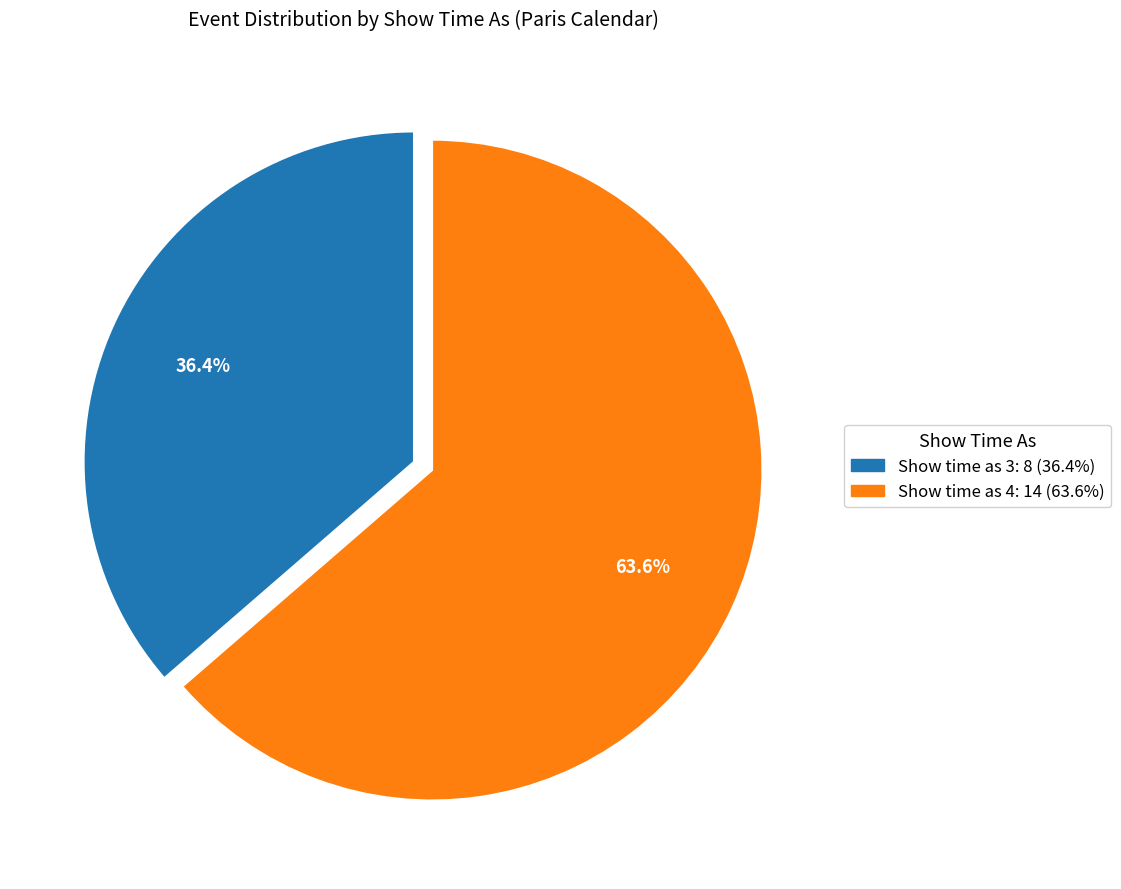

Which slice represents more than half of the pie?

Show time as 4